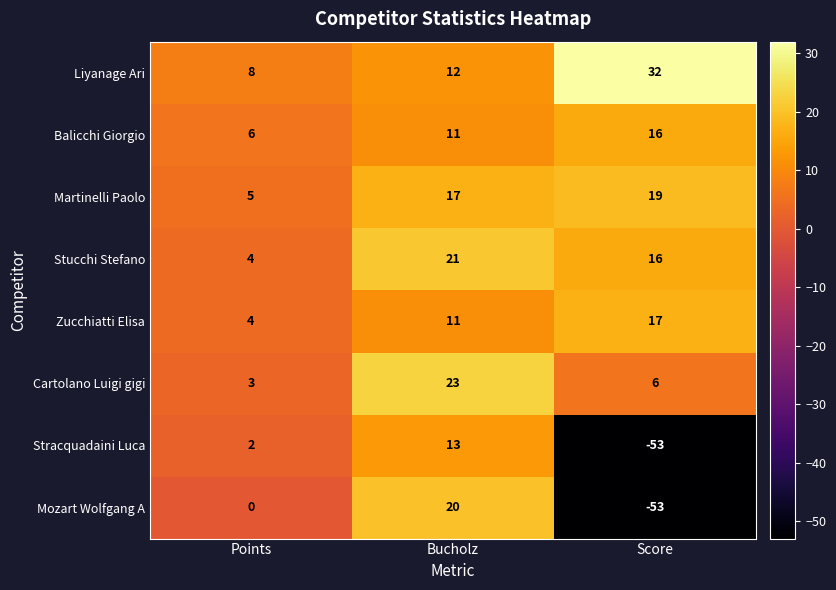

The value of Liyanage Ari at Bucholz is 12. True or false?

True